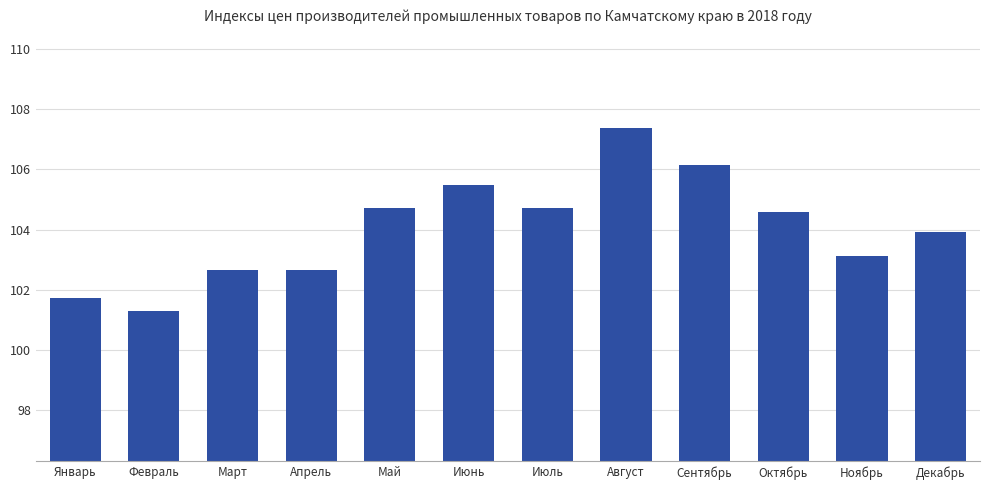

What is the label of the 5th bar from the right?

Август